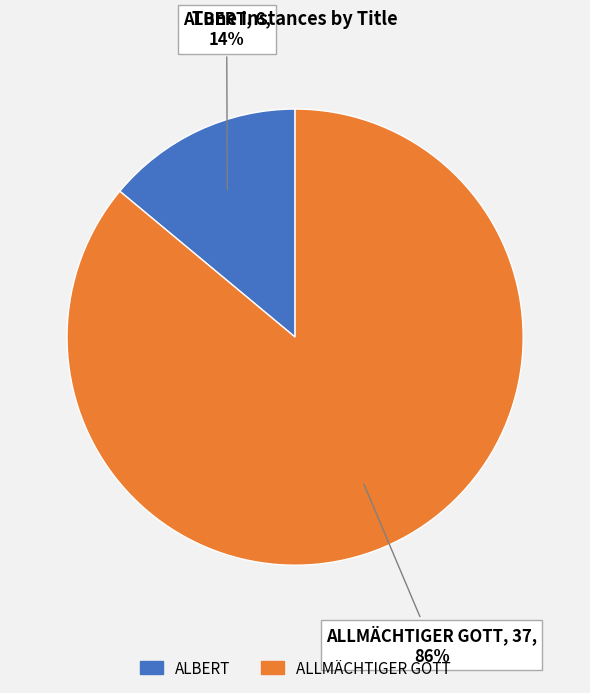

Does ALLMÄCHTIGER GOTT represent more than half of the total?

Yes